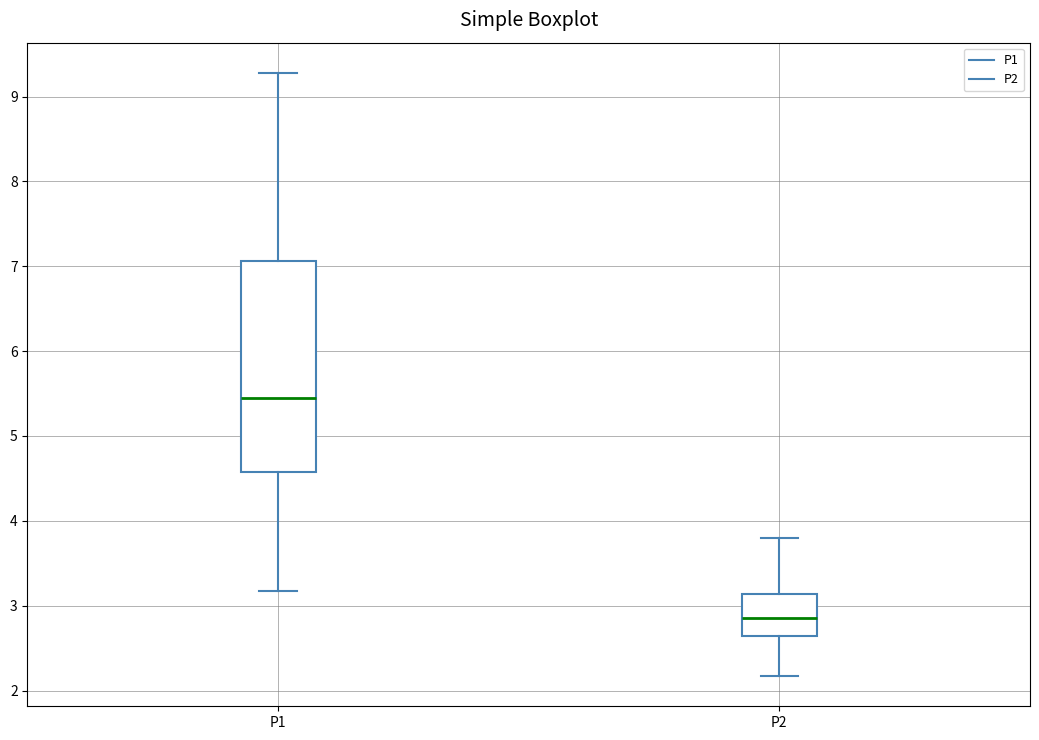

Reading left to right, transcribe this box plot: for each box, give where its median line is, the range the box spans, and where its two whiskers end, as read against the y-axis. The values are not printed on the chart, so give them approximately, as read against the axis.

P1: median 5.5, box 4.6 to 7.1, whiskers 3.2 to 9.3
P2: median 2.9, box 2.6 to 3.1, whiskers 2.2 to 3.8